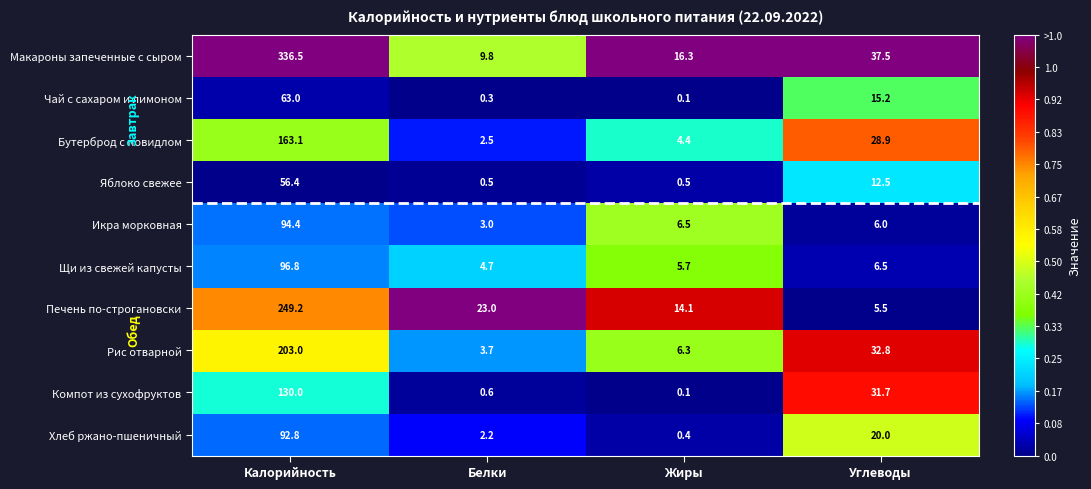

The Щи из свежей капусты series shows 2.4 at Белки. True or false?

False